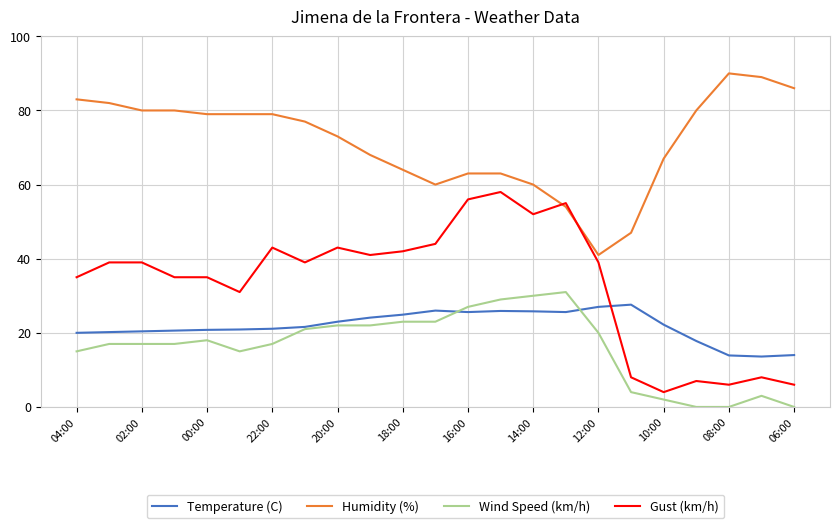

Which series has the widest spread of values?

Gust (km/h)